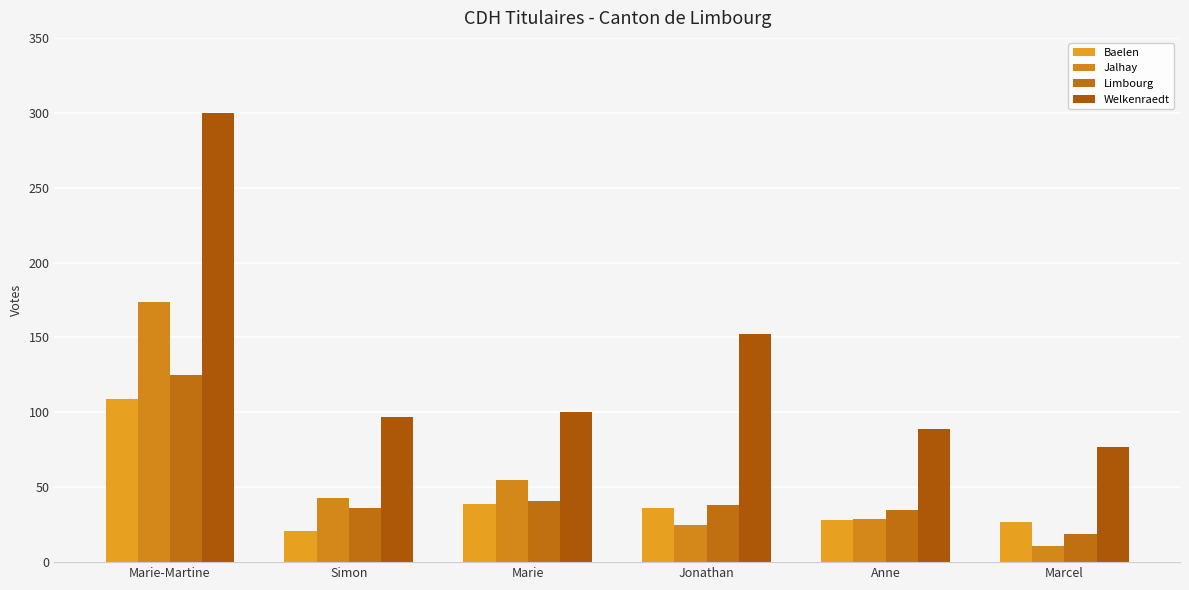

At which label does Limbourg first exceed 38?

Marie-Martine